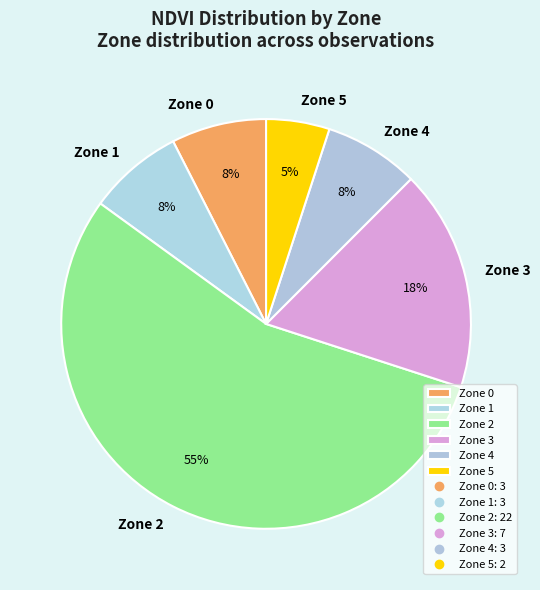

Which slice is the smallest?

Zone 5